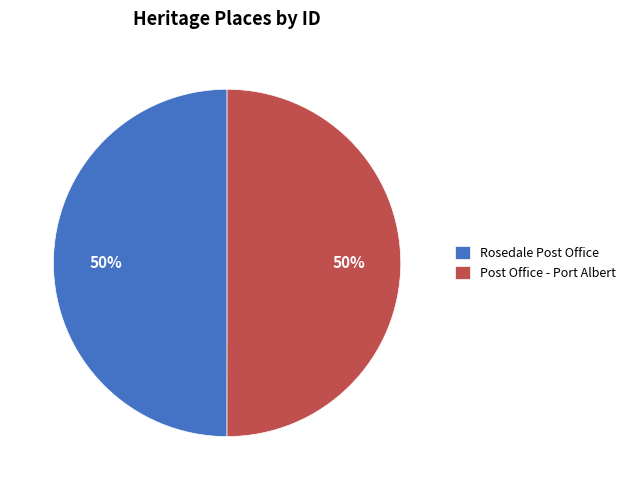

True or false: Post Office - Port Albert accounts for 38% of the total.

False